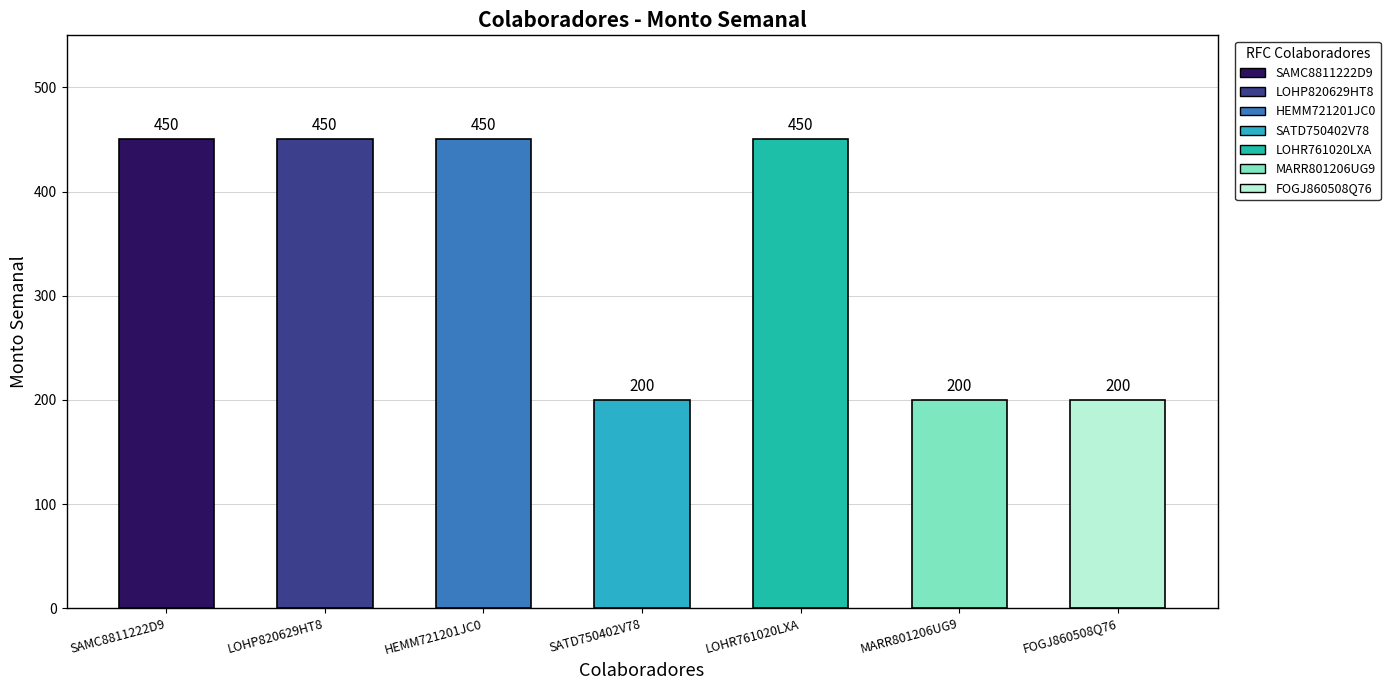

What position from the right is HEMM721201JC0?

5